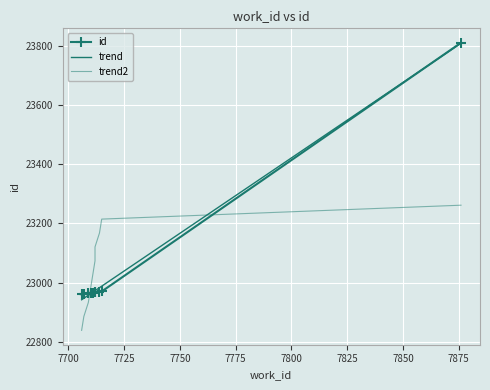

What is the maximum value shown in the chart?

23811.0